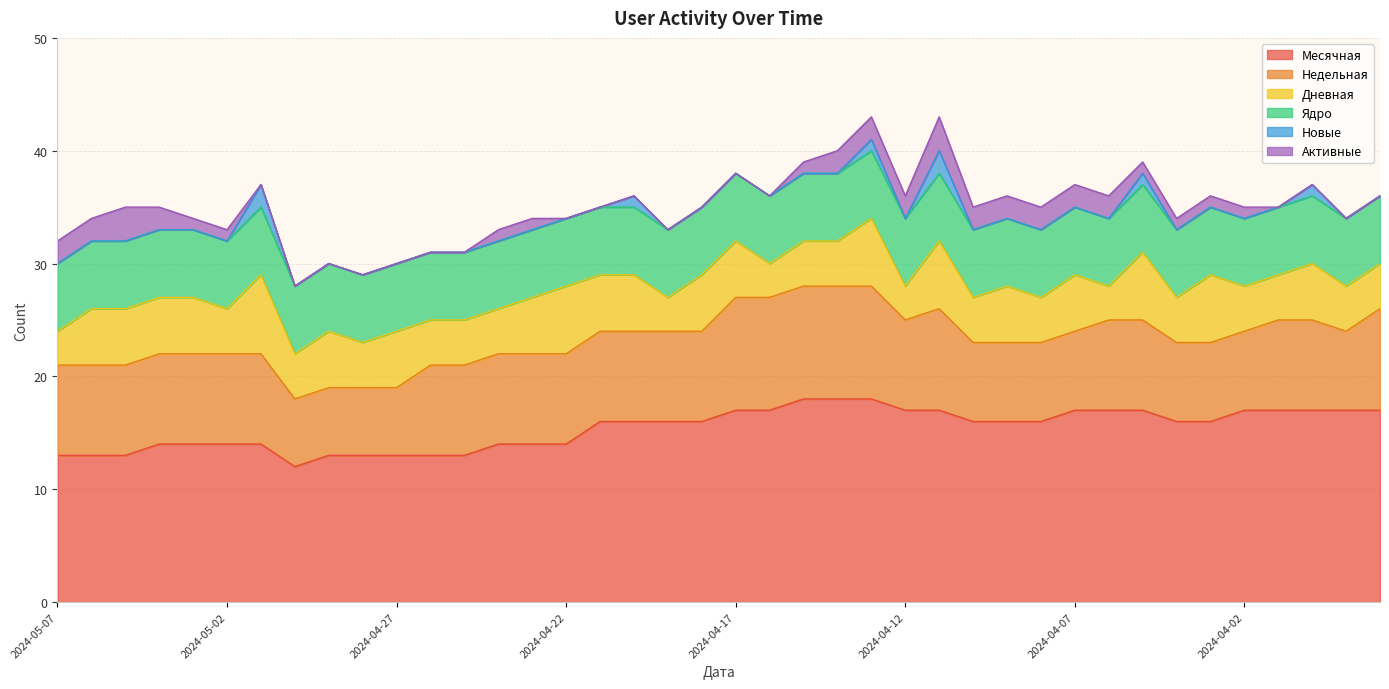

What is the average value of the Активные series?

1